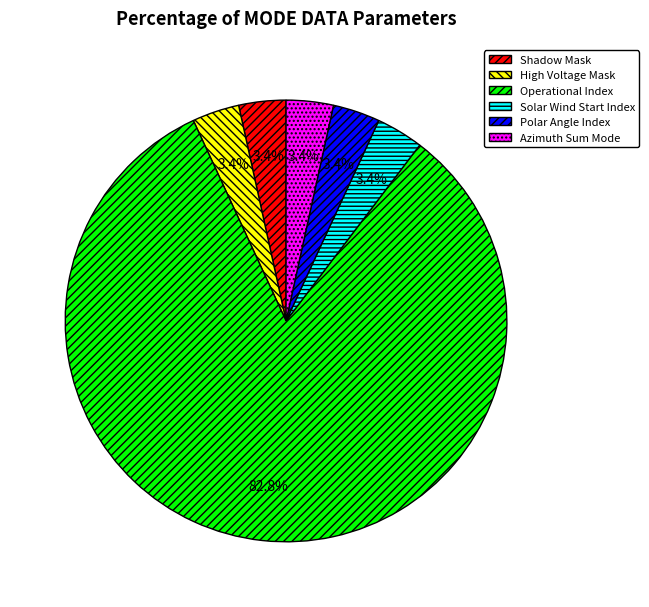

Which slice is the largest?

Operational Index